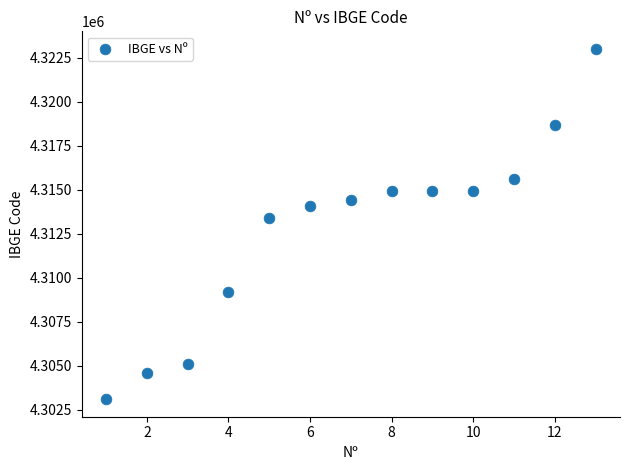

What is the range of X values (max minus min)?

12